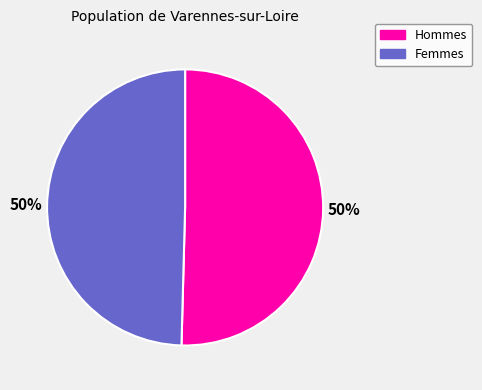

To the nearest percent, what is the average slice percentage?

50%